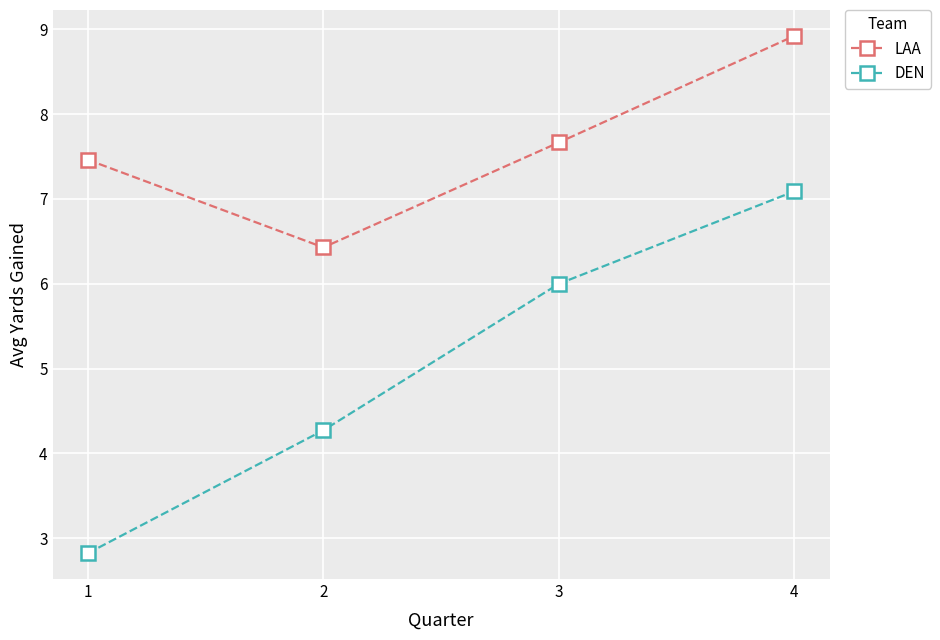

At how many categories does at least one series exceed 6?

4